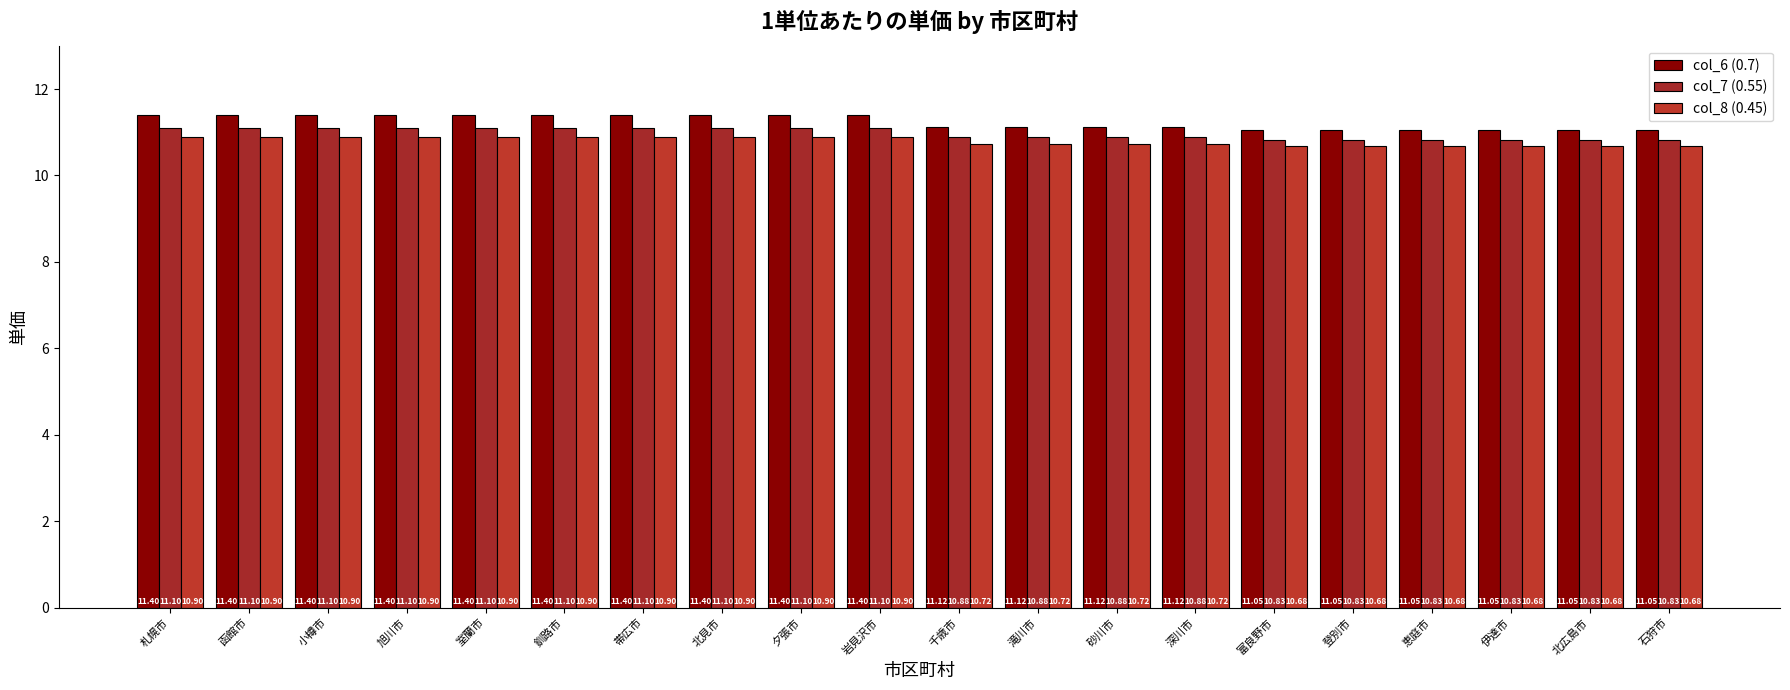

How many bars are there in each group?

3